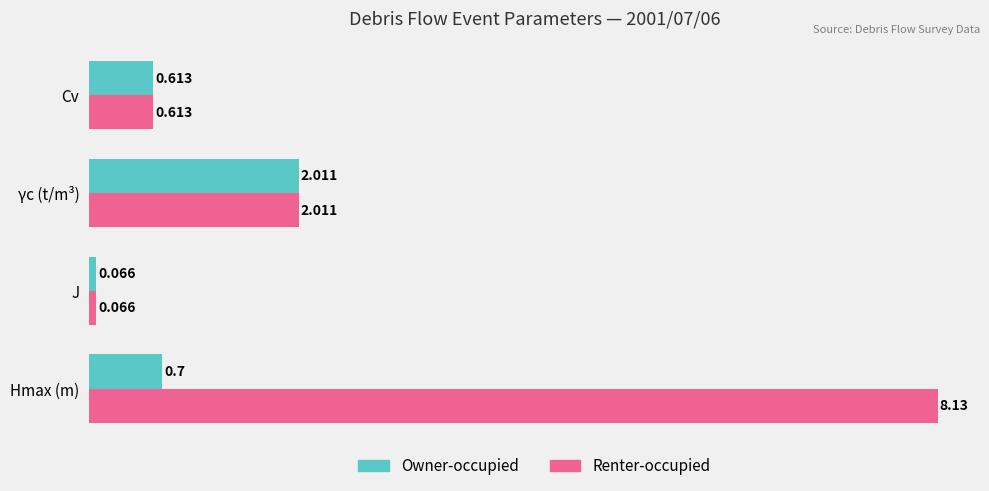

At which category does the chart reach its minimum across all series?

J